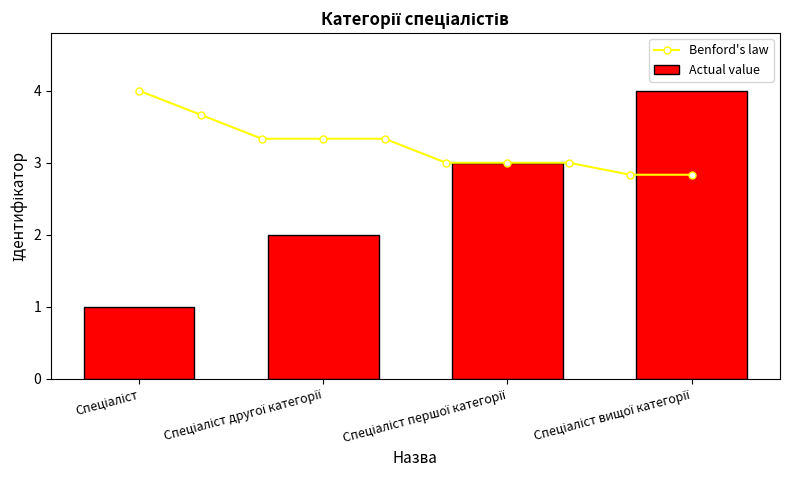

What is the greatest value displayed?

4